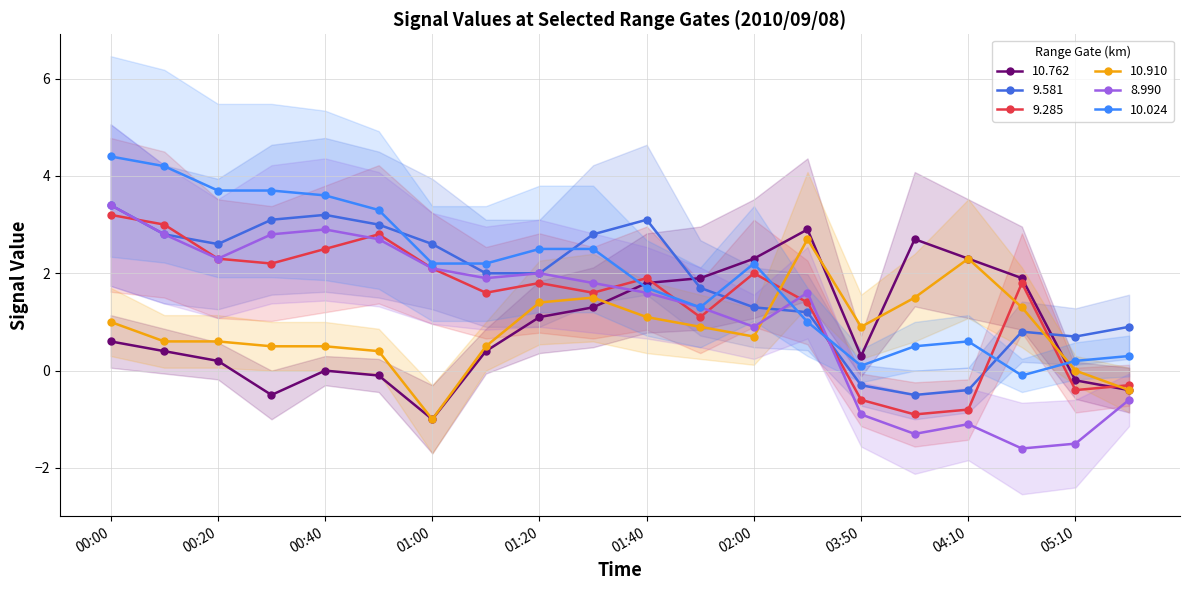

Reading left to right, list all the values displayed in this chart.

10.762: 0.6	0.4	0.2	-0.5	0.0	-0.1	-1.0	0.4	1.1	1.3	1.8	1.9	2.3	2.9	0.3	2.7	2.3	1.9	-0.2	-0.4
9.581: 3.4	2.8	2.6	3.1	3.2	3.0	2.6	2.0	2.0	2.8	3.1	1.7	1.3	1.2	-0.3	-0.5	-0.4	0.8	0.7	0.9
9.285: 3.2	3.0	2.3	2.2	2.5	2.8	2.1	1.6	1.8	1.6	1.9	1.1	2.0	1.4	-0.6	-0.9	-0.8	1.8	-0.4	-0.3
10.910: 1.0	0.6	0.6	0.5	0.5	0.4	-1.0	0.5	1.4	1.5	1.1	0.9	0.7	2.7	0.9	1.5	2.3	1.3	0.0	-0.4
8.990: 3.4	2.8	2.3	2.8	2.9	2.7	2.1	1.9	2.0	1.8	1.6	1.3	0.9	1.6	-0.9	-1.3	-1.1	-1.6	-1.5	-0.6
10.024: 4.4	4.2	3.7	3.7	3.6	3.3	2.2	2.2	2.5	2.5	1.7	1.3	2.2	1.0	0.1	0.5	0.6	-0.1	0.2	0.3